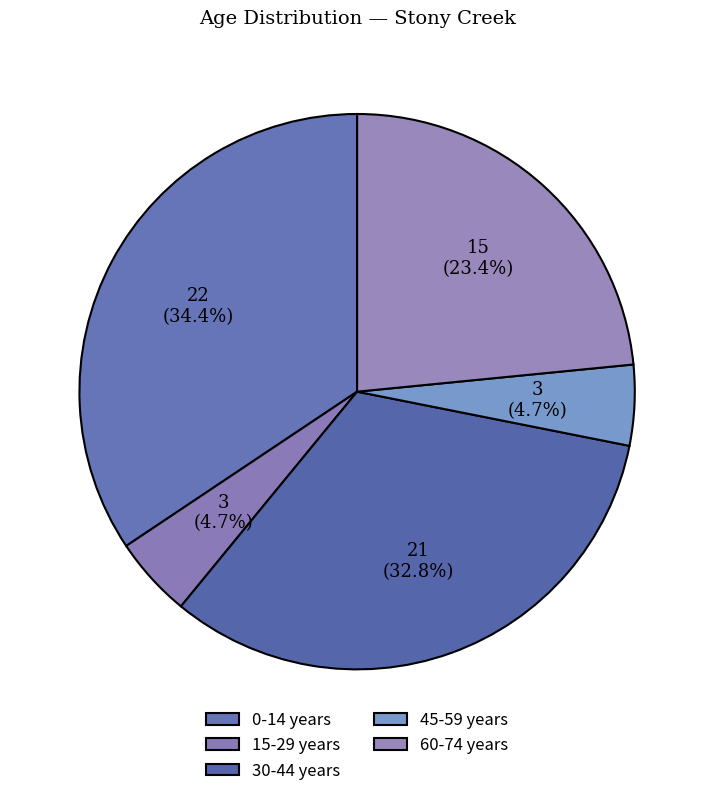

Count the number of slices in the pie.

5